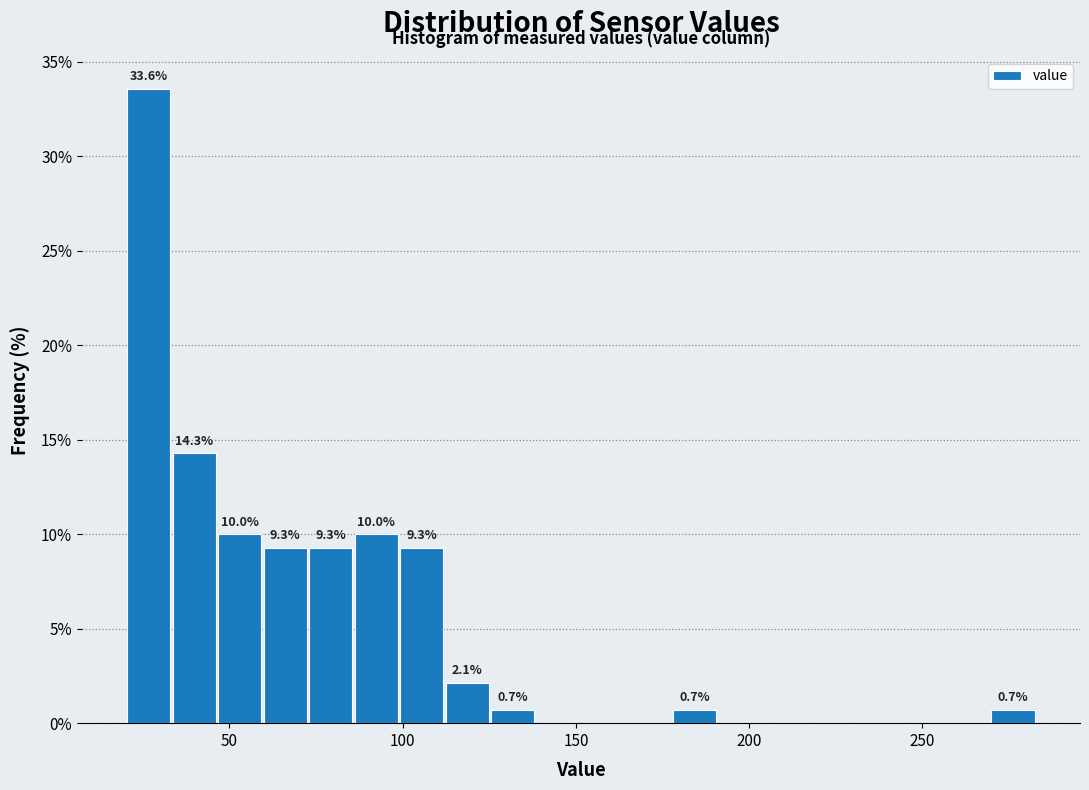

Around what value on the x-axis is the tallest bar? Give the approximate position of its centre, as read against the axis.

25